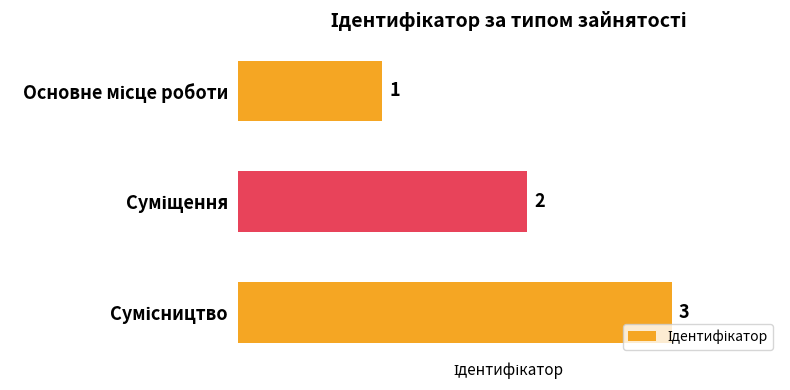

Does the chart contain any negative values?

No